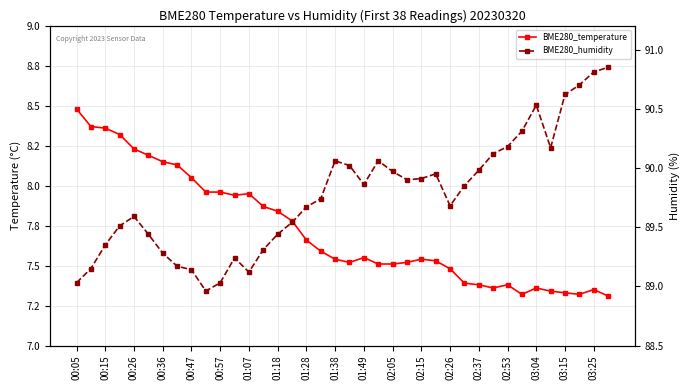

What is the label of the 14th point from the left?

02:26